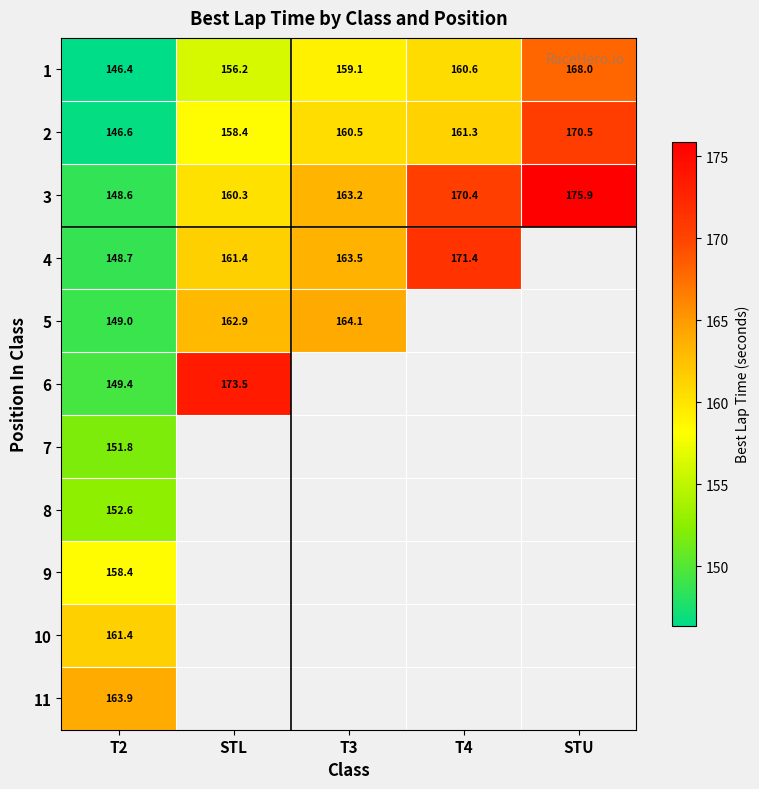

True or false: 5 has a value of 195.9 at T2.

False